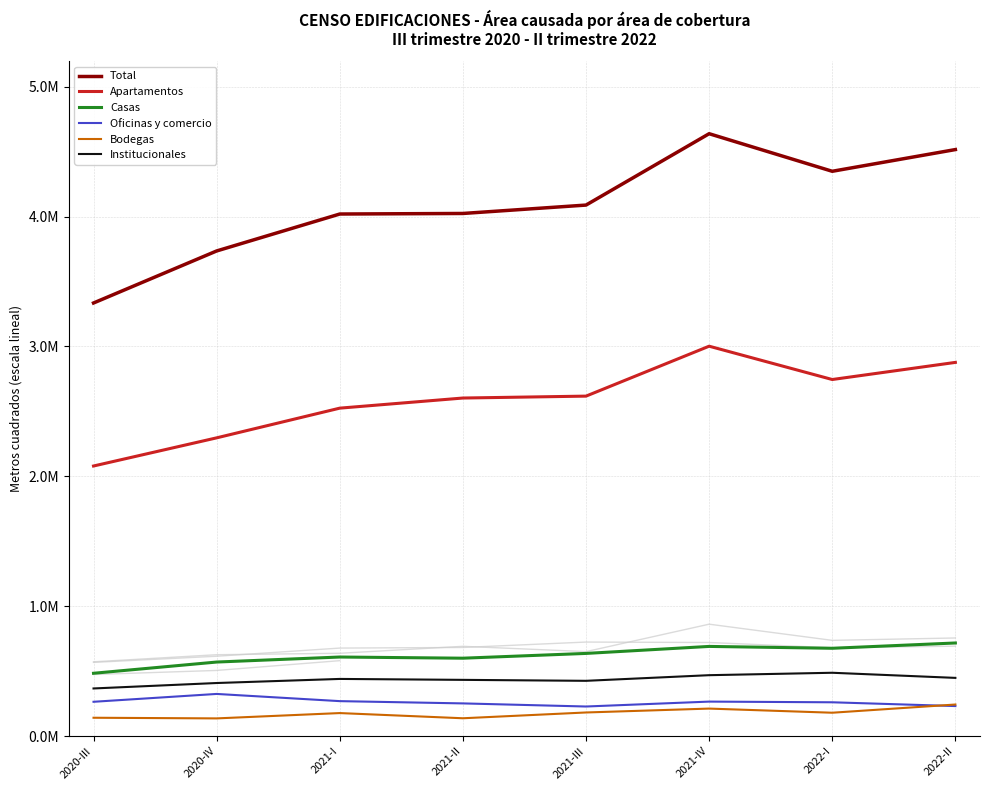

Is the value of Institucionales at 2021-I greater than the value of Total at 2021-II?

No